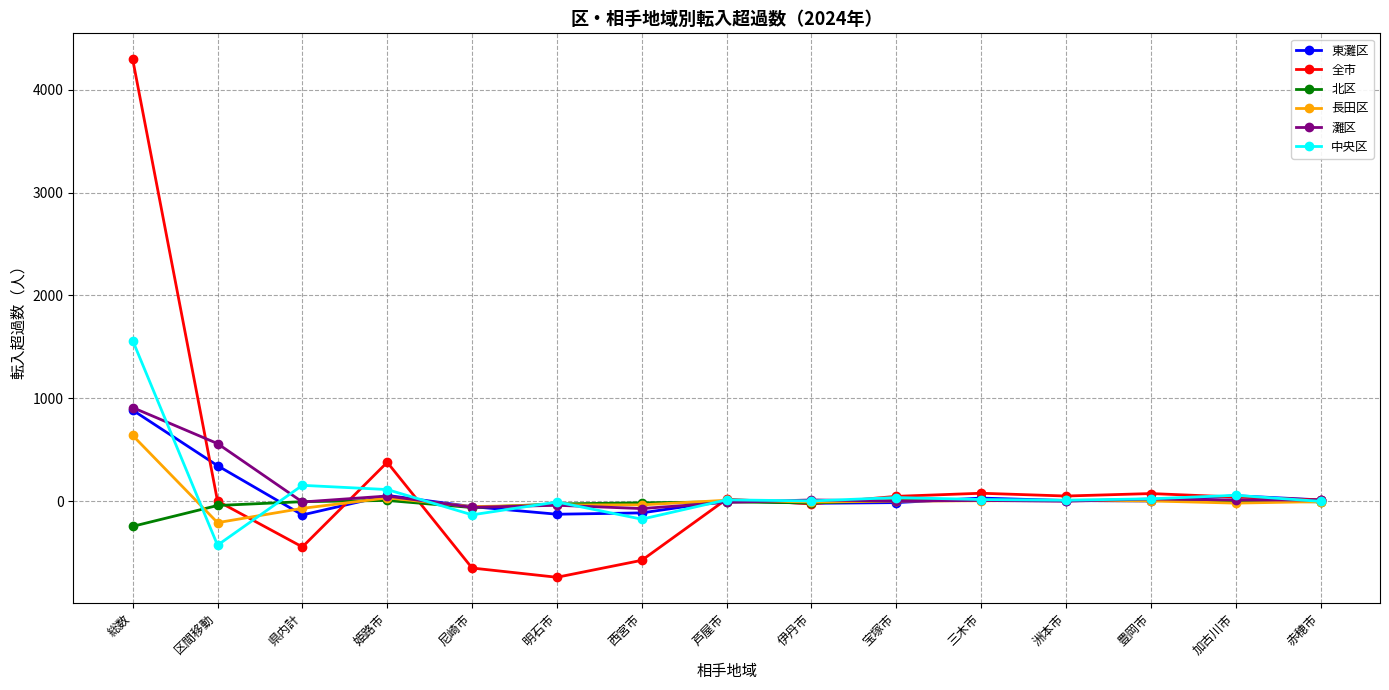

Count the number of data series in this chart.

6